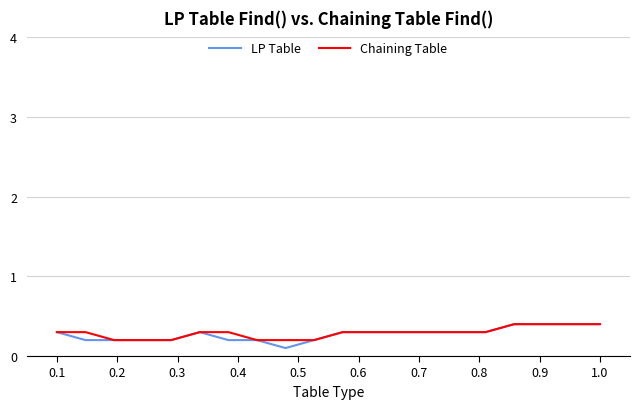

What is the difference between the maximum and minimum values in the LP Table series?

0.3